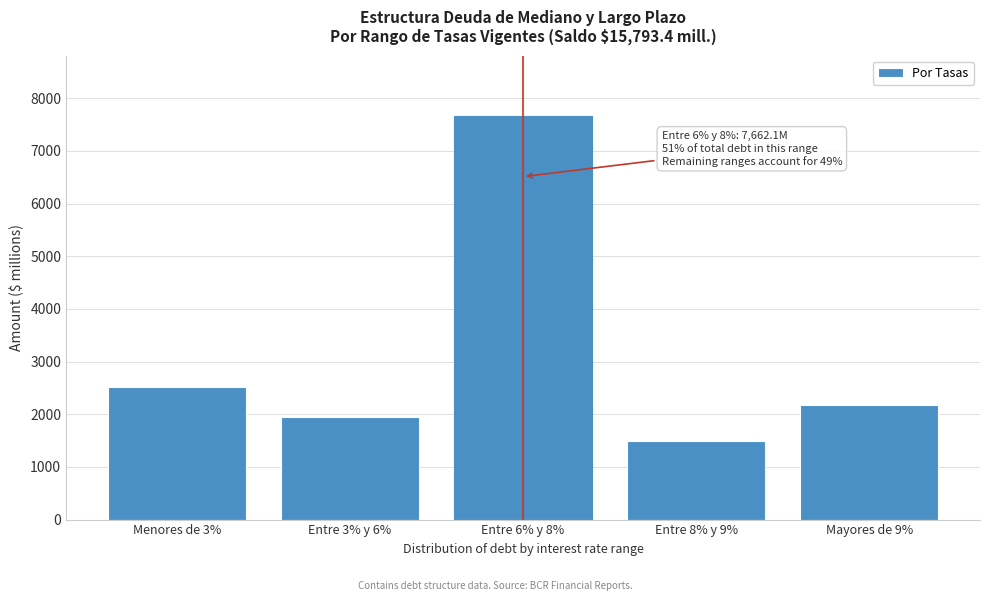

Reading right to left, what are all the values shown in this chart?

2181.8	1484.4	7662.1	1945.7	2519.4